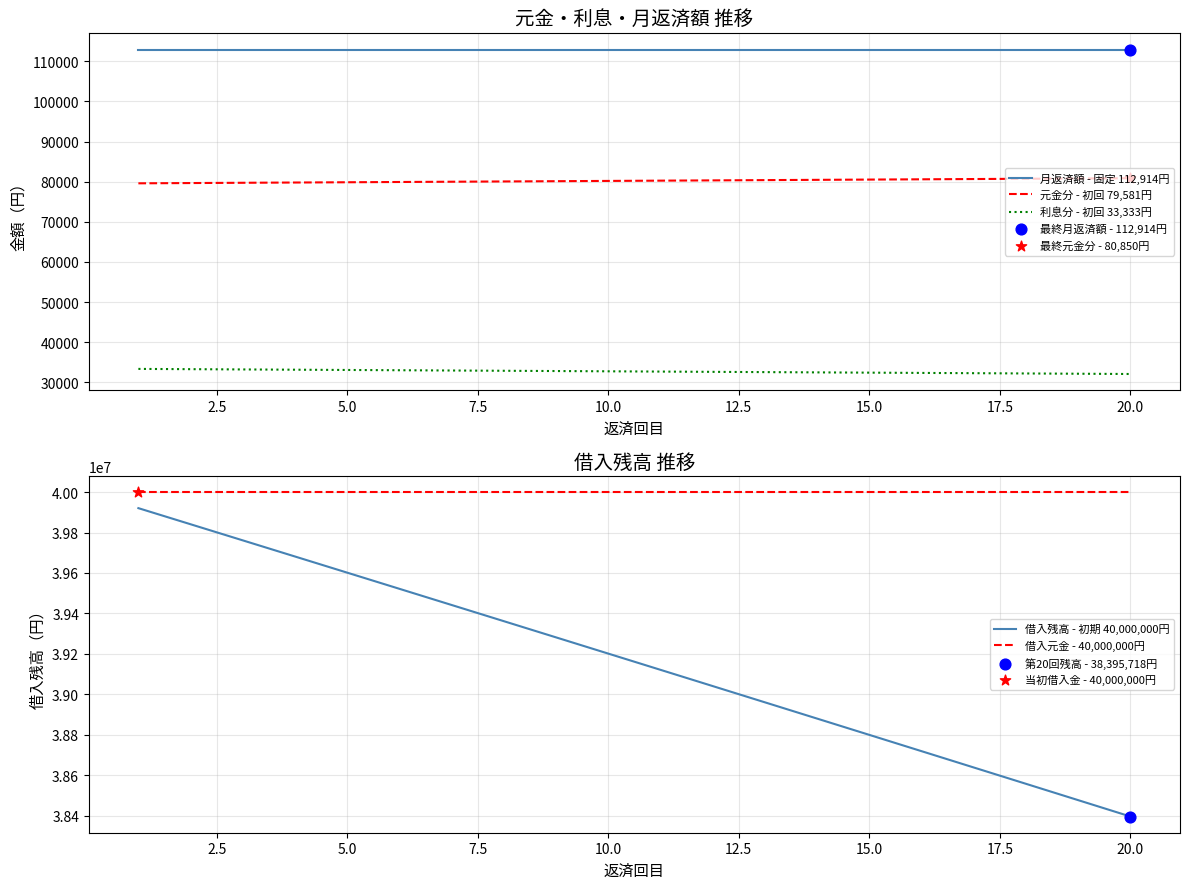

Which series has the largest total across all categories?

借入元金 - 40,000,000円